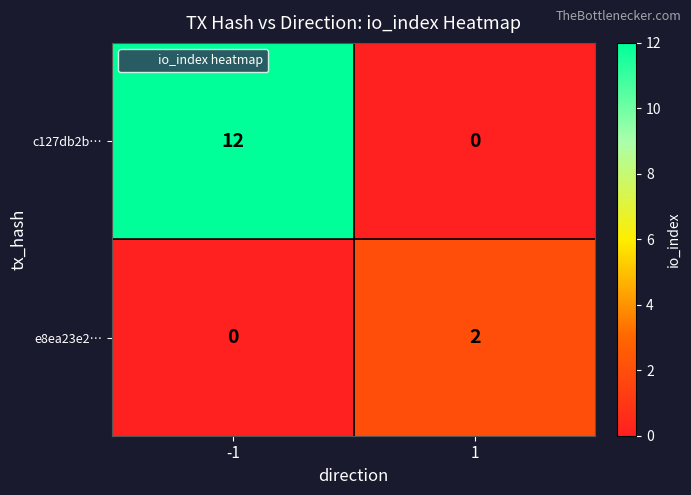

Which series has the largest range (max minus min)?

c127db2b…